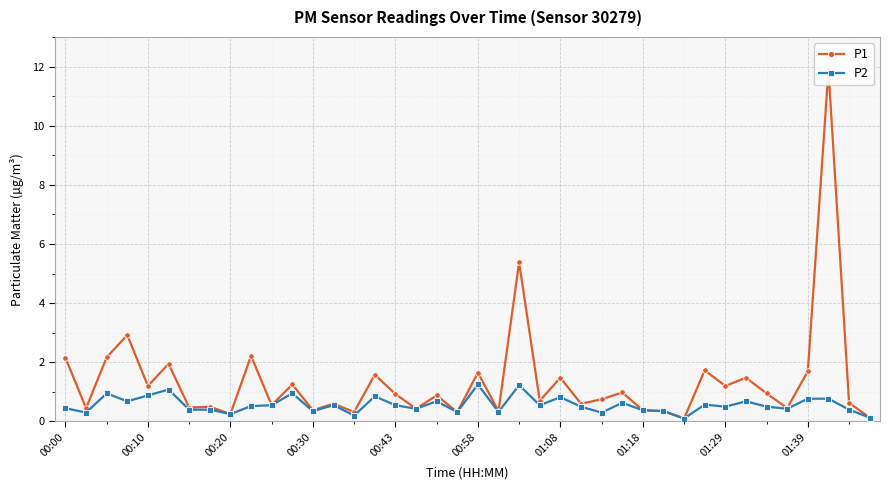

Is it true that P2 equals 0.8 at 01:08?

True